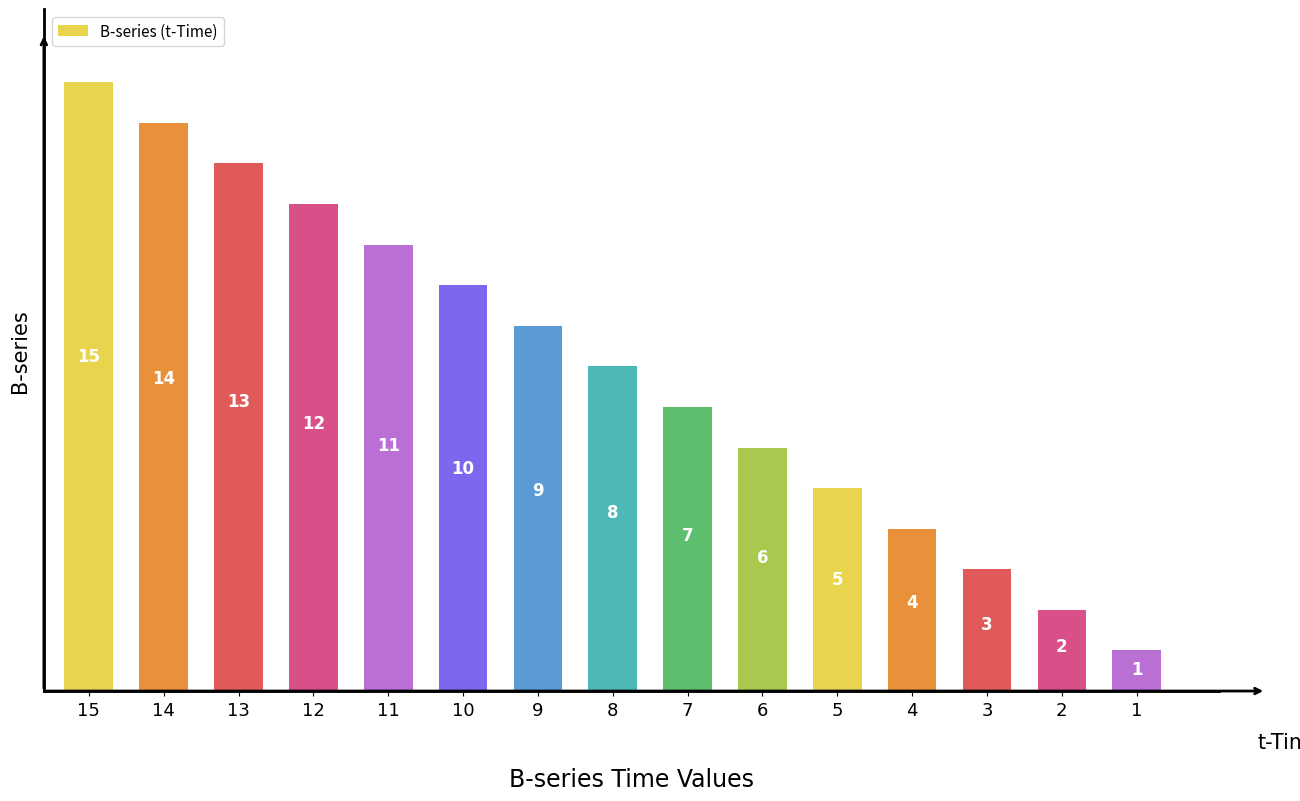

How many distinct data groups are displayed?

1